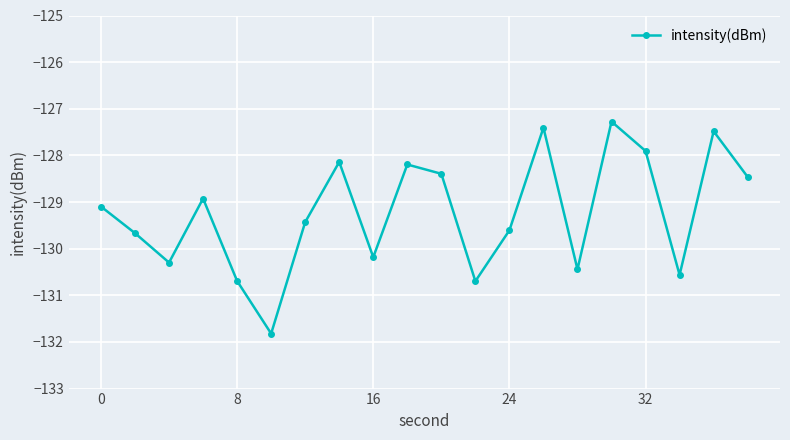

How many points are lower than both their immediate neighbors (excluding endpoints)?

6